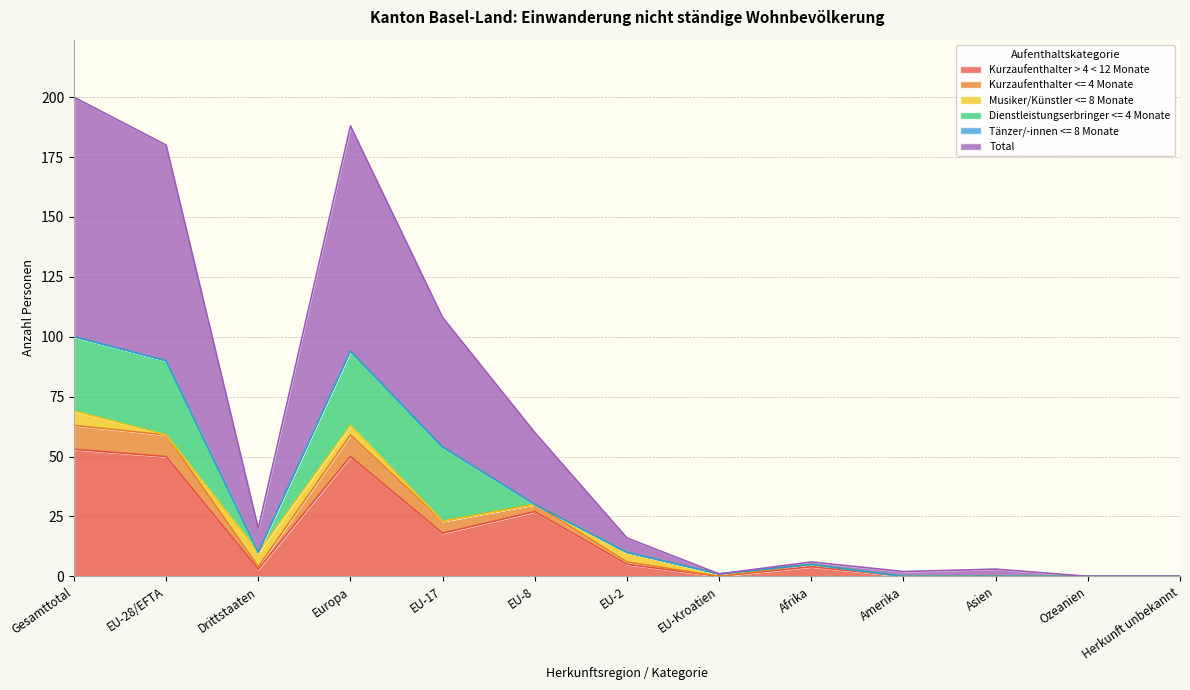

True or false: Kurzaufenthalter > 4 < 12 Monate has a value of -31 at Amerika.

False